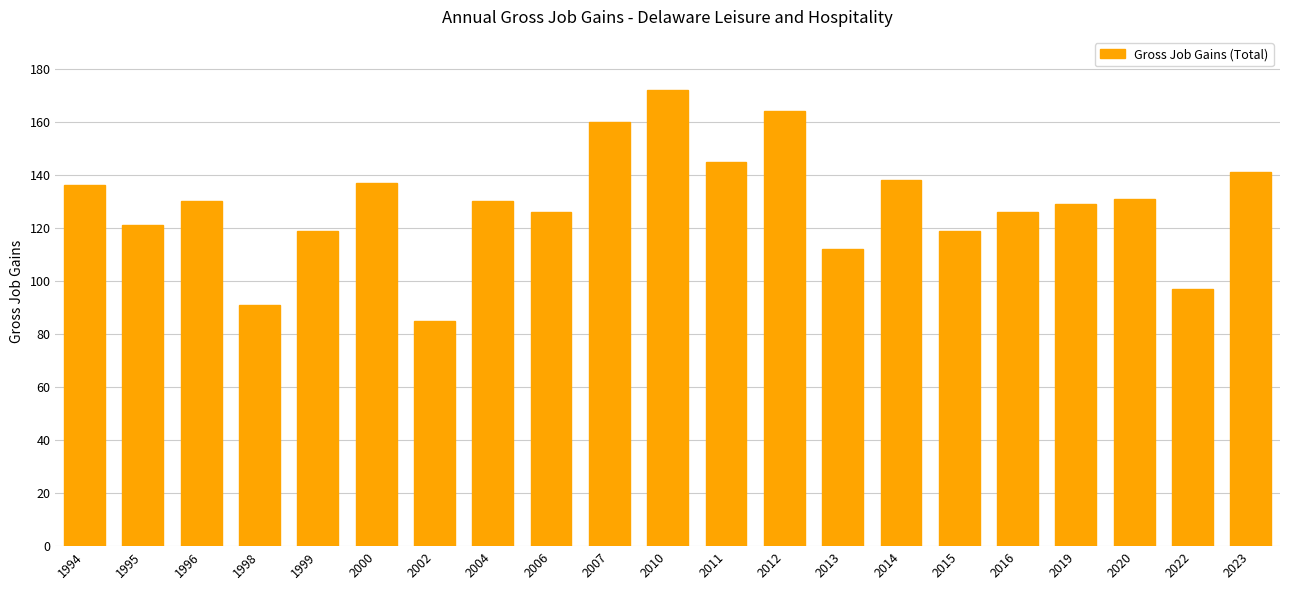

What is the difference between the values at 2006 and 1994?

10